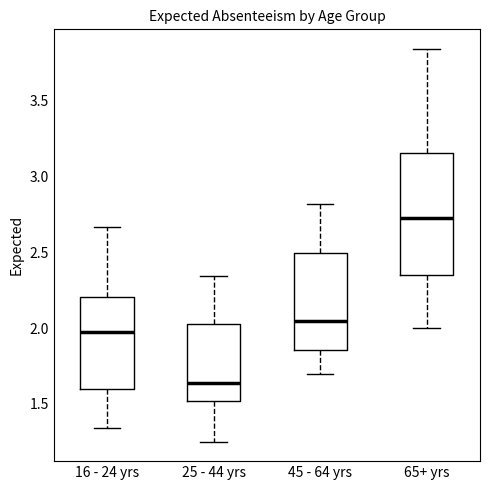

Reading left to right, transcribe this box plot: for each box, give where its median line is, the range the box spans, and where its two whiskers end, as read against the y-axis. The values are not printed on the chart, so give them approximately, as read against the axis.

16 - 24 yrs: median 1.95, box 1.60 to 2.20, whiskers 1.35 to 2.65
25 - 44 yrs: median 1.65, box 1.50 to 2.05, whiskers 1.25 to 2.35
45 - 64 yrs: median 2.05, box 1.85 to 2.50, whiskers 1.70 to 2.80
65+ yrs: median 2.75, box 2.35 to 3.15, whiskers 2.00 to 3.85